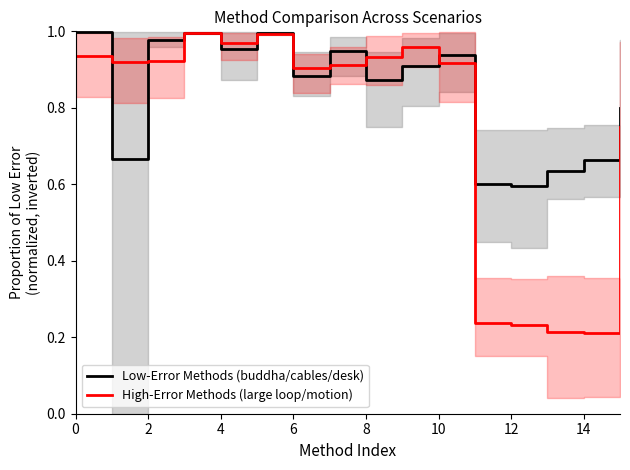

In High-Error Methods (large loop/motion), how many points are lower than both neighbors (excluding endpoints)?

4